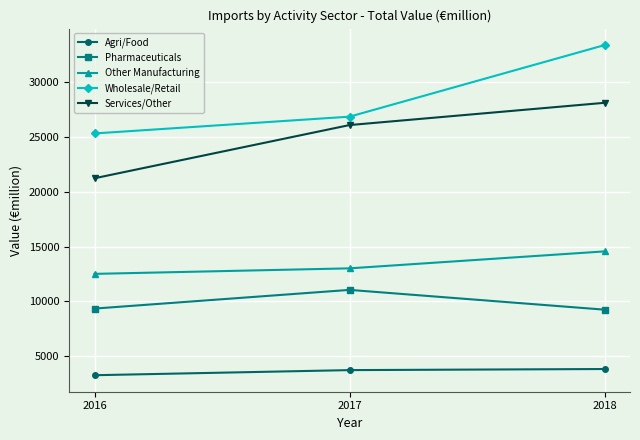

What is the maximum value shown in the chart?

33399.9